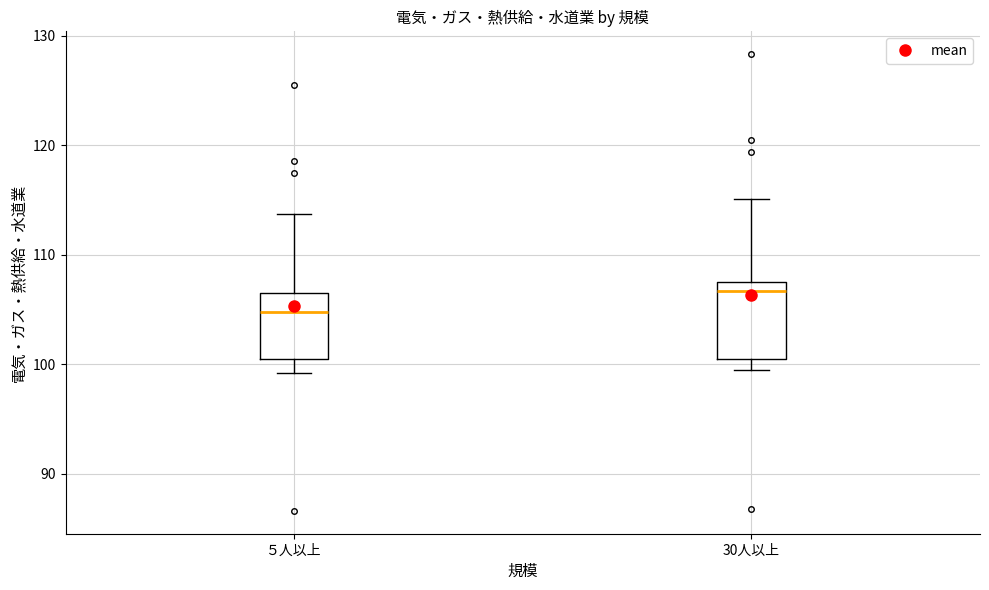

Where does the median line of the box for ５人以上 sit on the y-axis? The values are not printed on the chart, so give them approximately, as read against the axis.

105